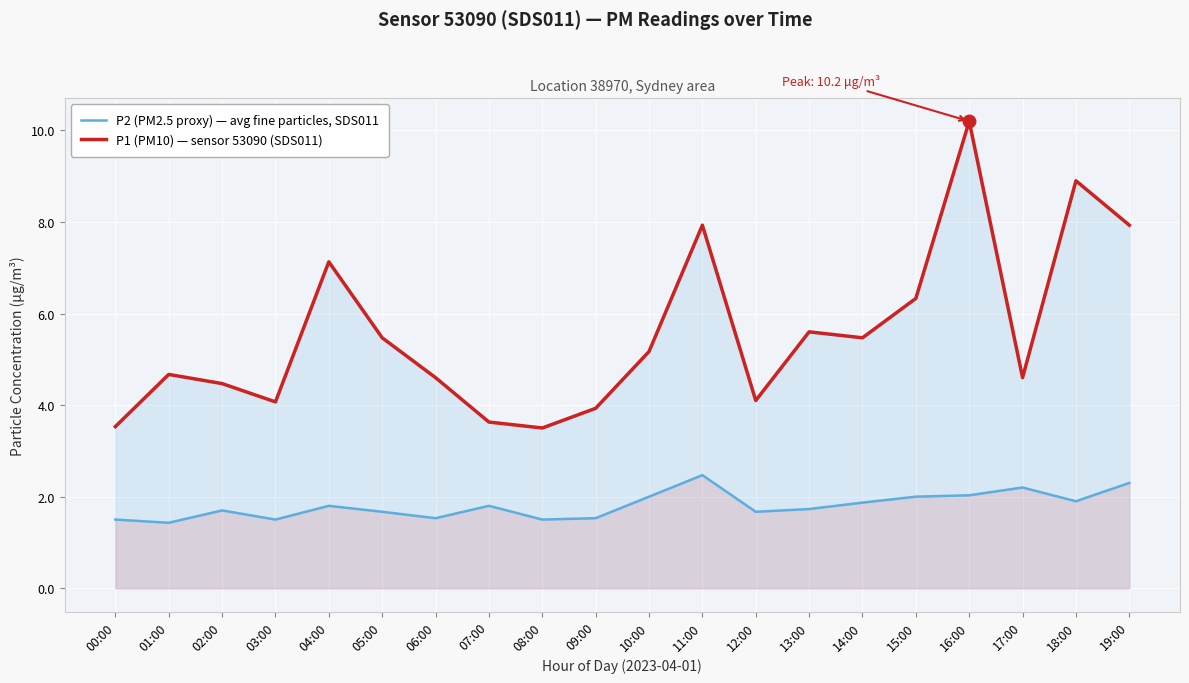

What is the minimum value shown in the chart?

1.4